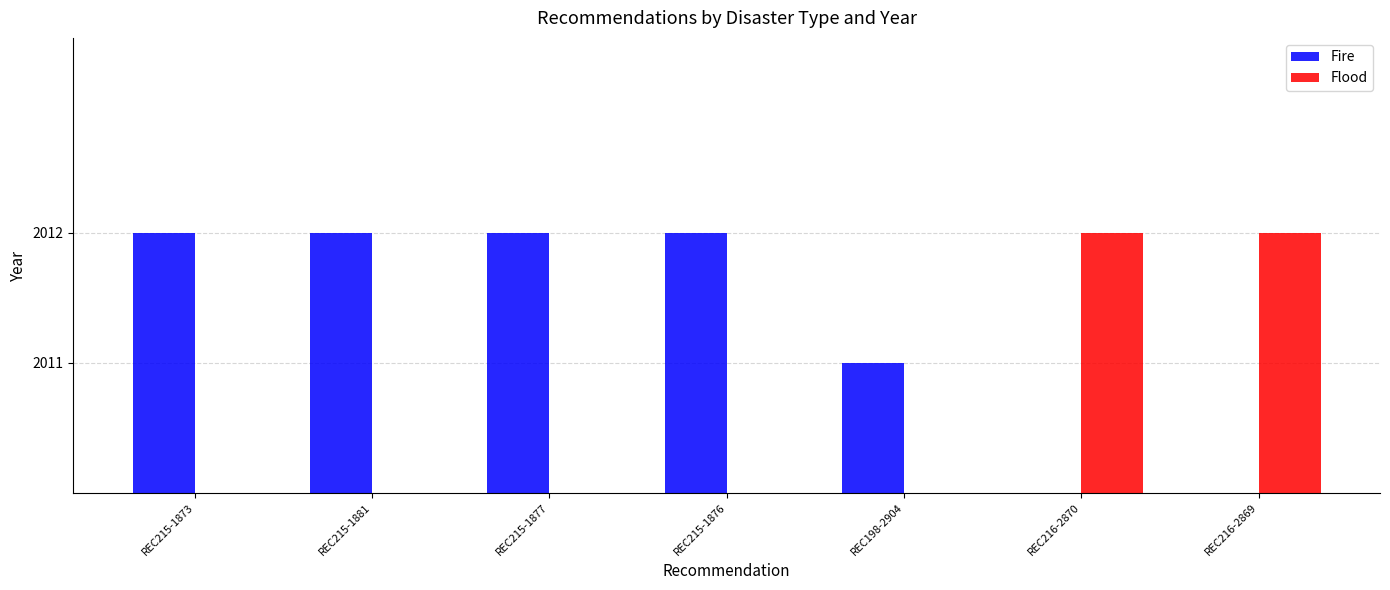

True or false: Fire has a value of 764.4 at REC215-1873.

False